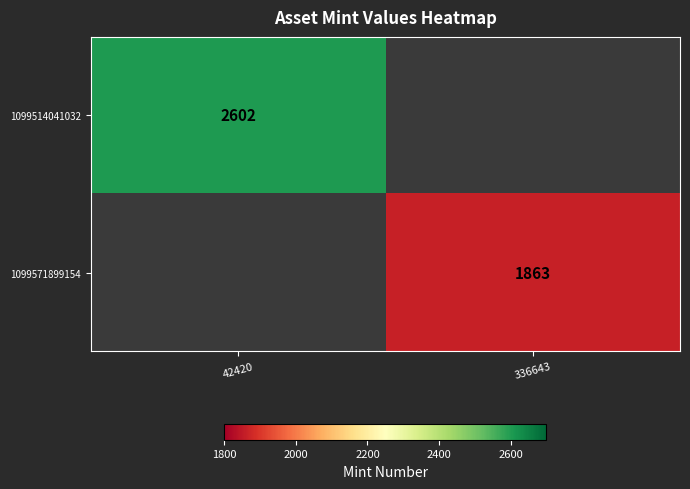

True or false: 1099514041032 has a value of 1201 at 42420.

False